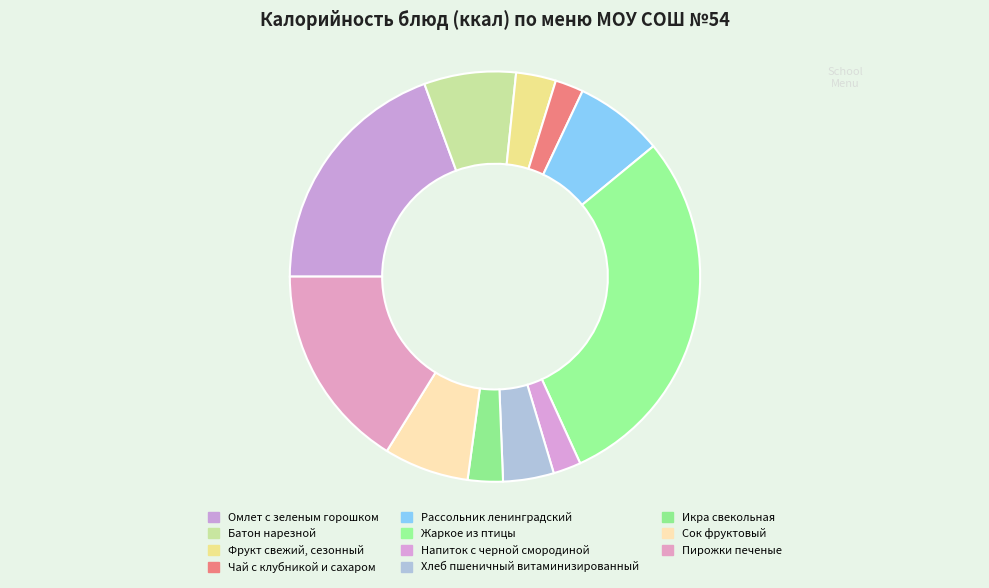

Approximately how many times larger is the value at Омлет с зеленым горошком compared to Напиток с черной смородиной?

8.9